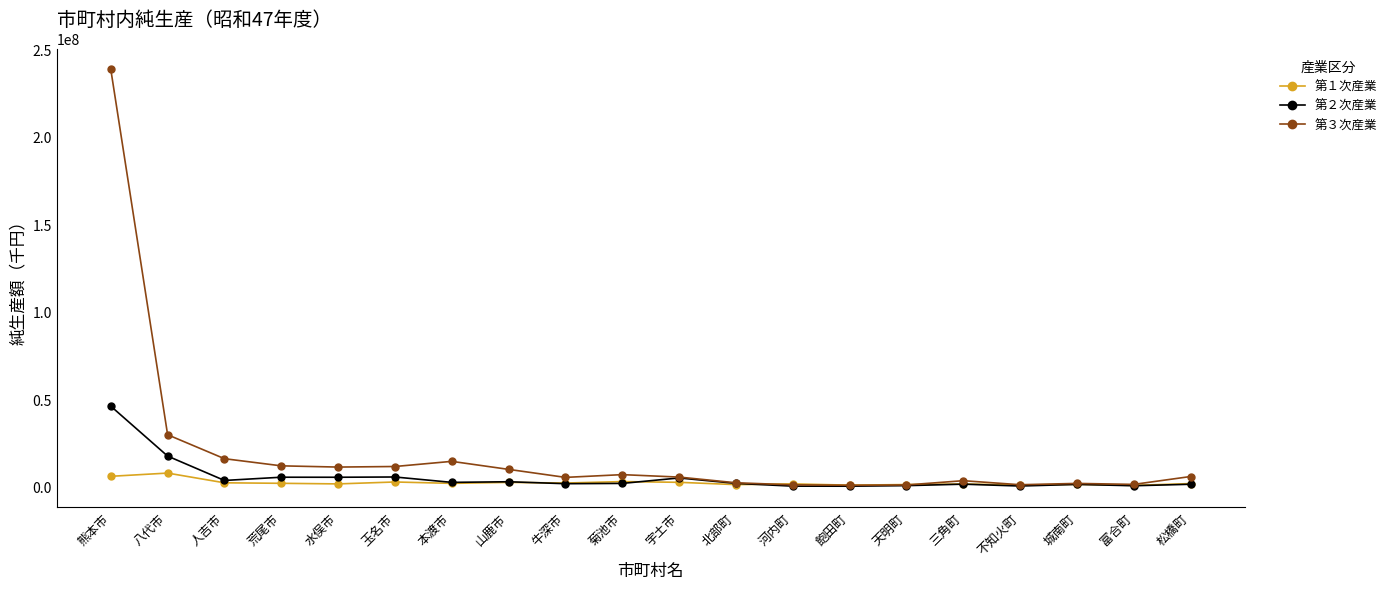

The value of 第２次産業 at 玉名市 is 5520618. True or false?

True